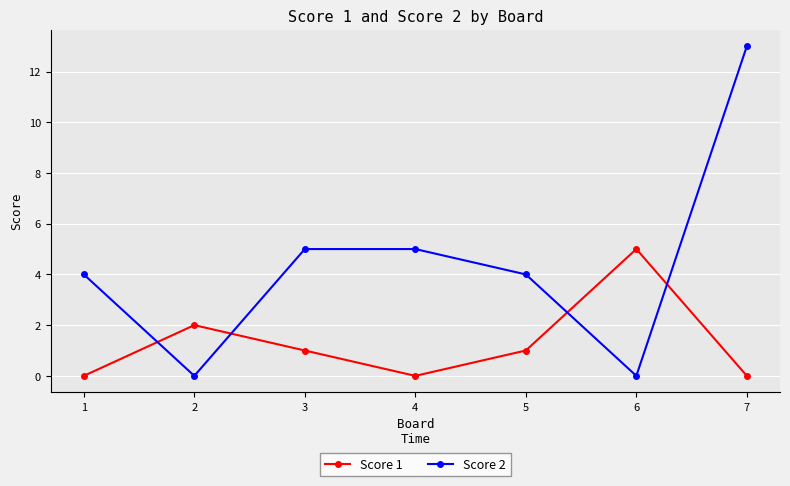

Does the chart have visible grid lines?

Yes